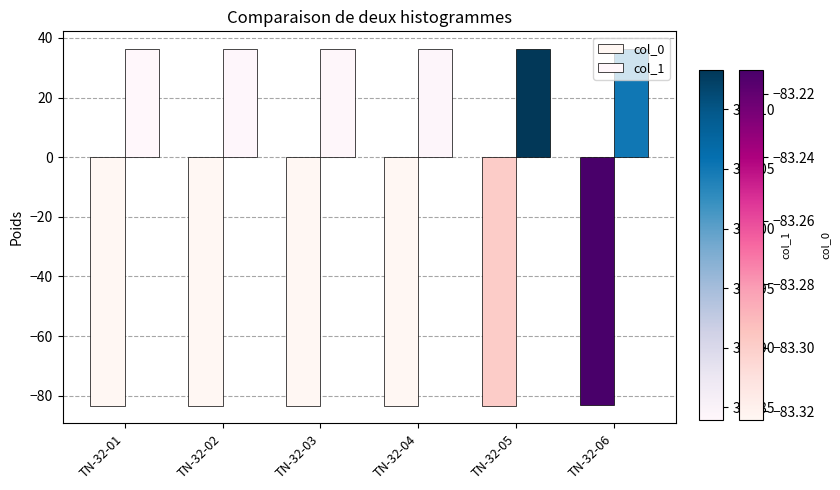

What is the value of the col_0 bar at the 1st from the left?

-83.3